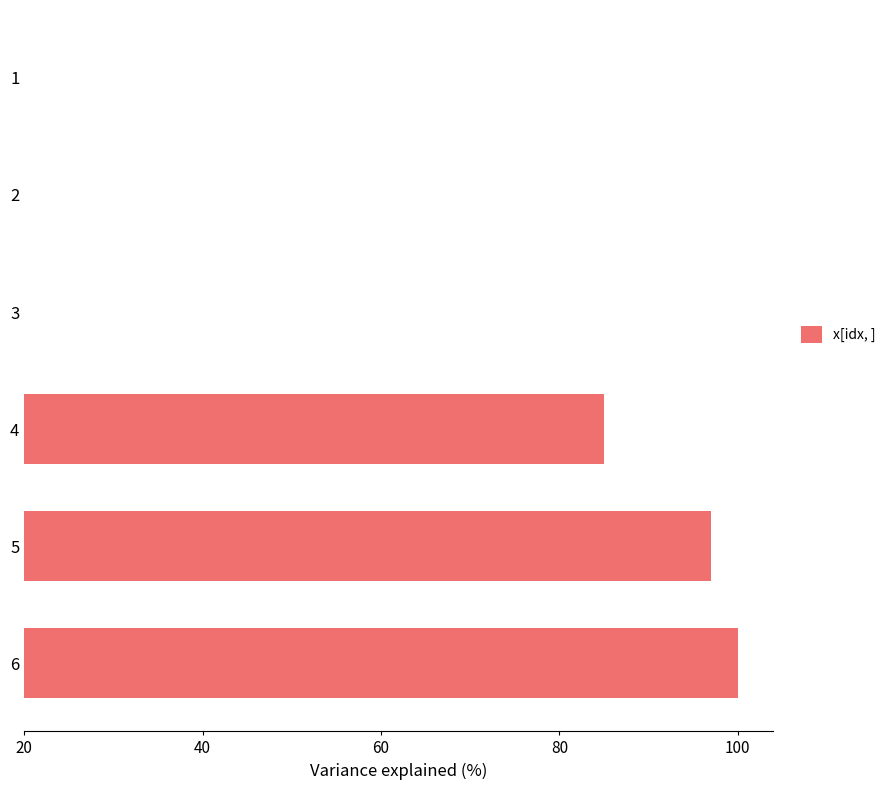

Are the bars horizontal?

Yes